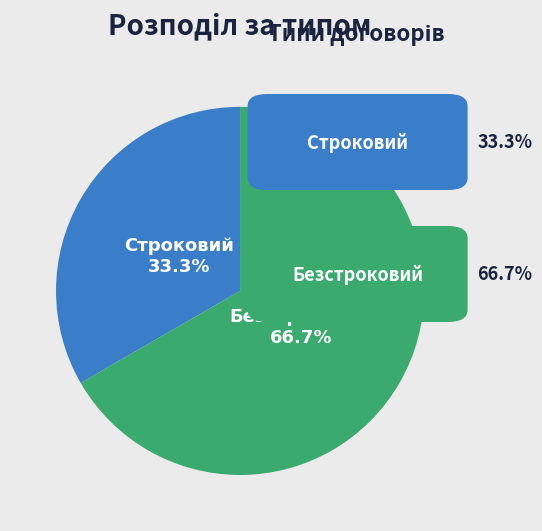

Approximately how many times larger is the value at Строковий compared to Безстроковий?

0.5